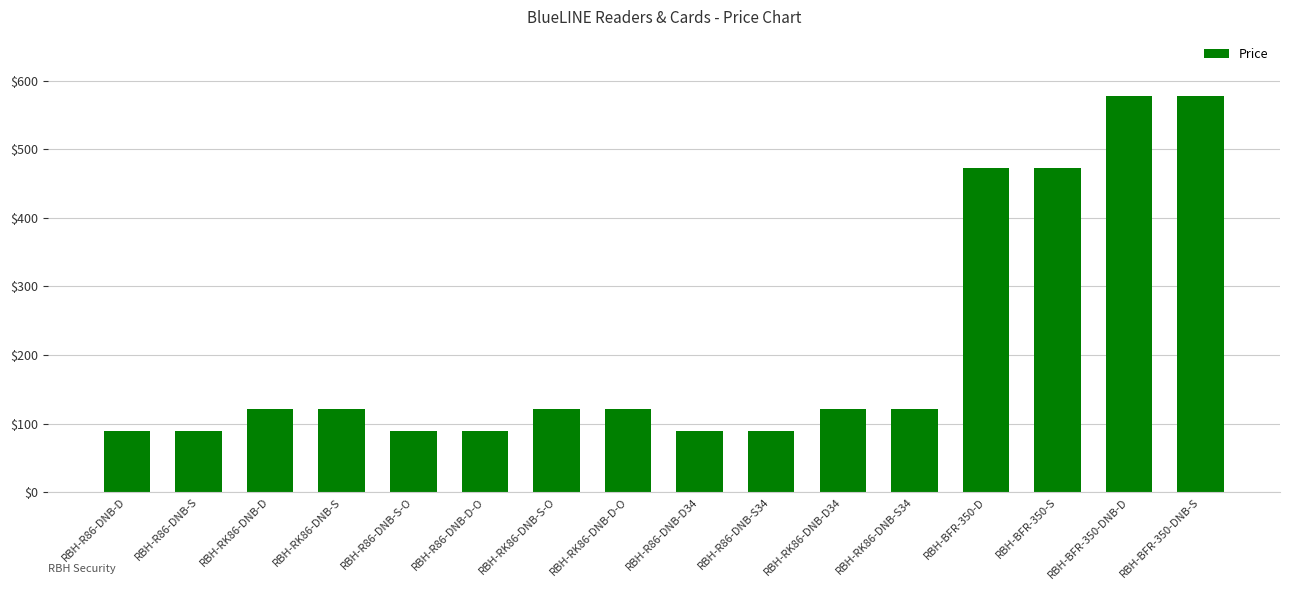

Is it true that the value at RBH-R86-DNB-S is 89.2?

True